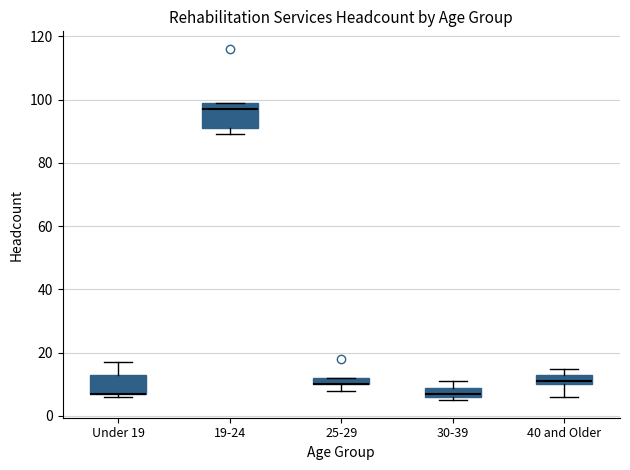

Where is the upper edge of the box for 40 and Older on the y-axis? The values are not printed on the chart, so give them approximately, as read against the axis.

14